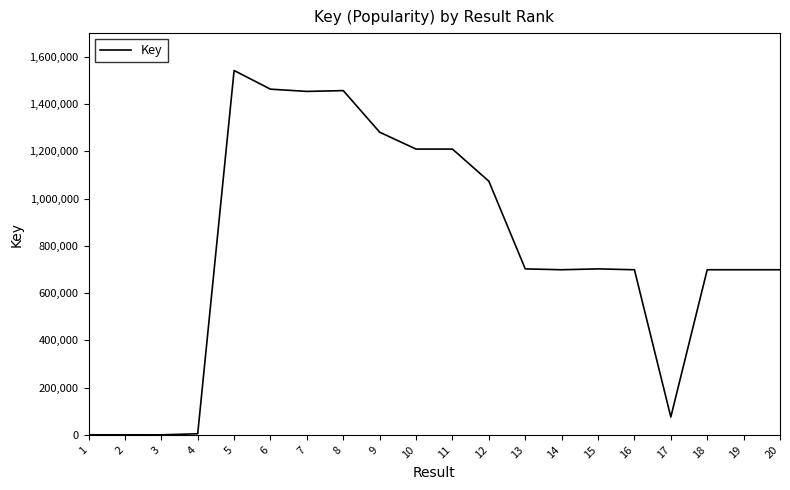

How many values are below 702371?

10